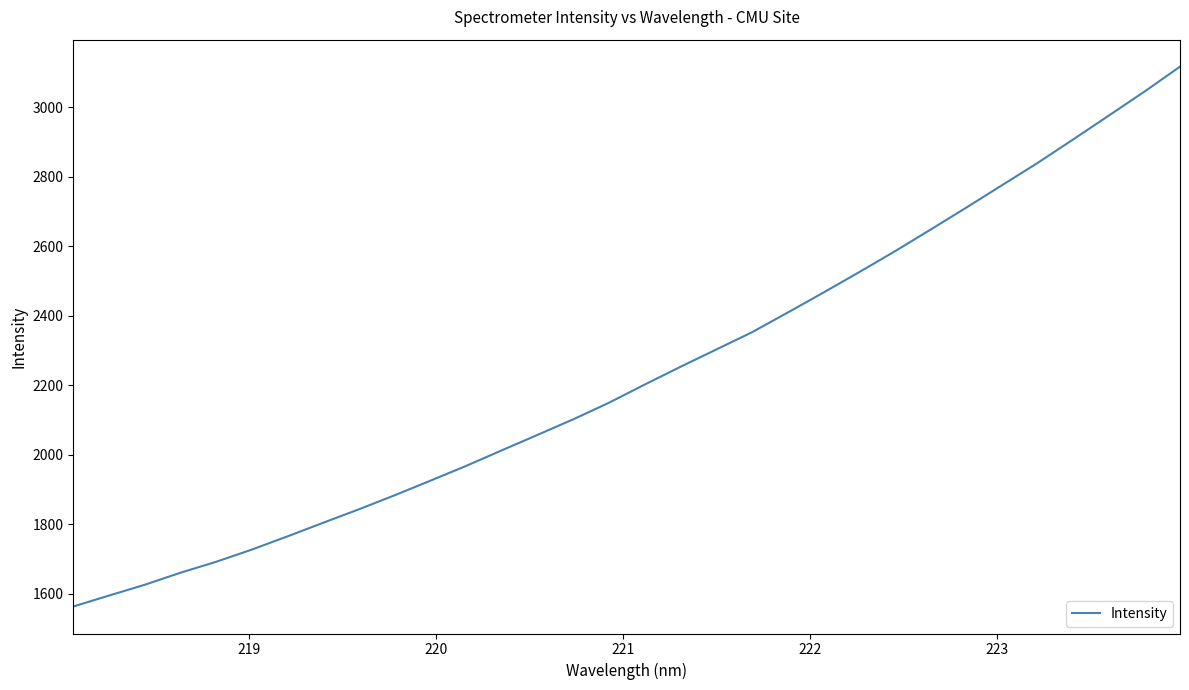

True or false: there are more than 2 points higher than both neighbors.

False